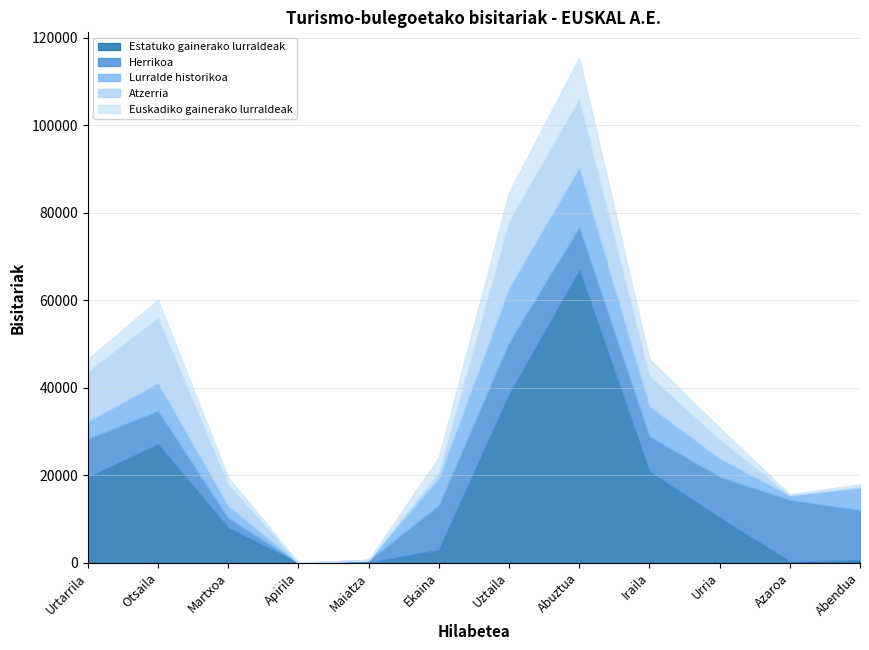

In Estatuko gainerako lurraldeak, how many points are higher than both neighbors (excluding endpoints)?

2